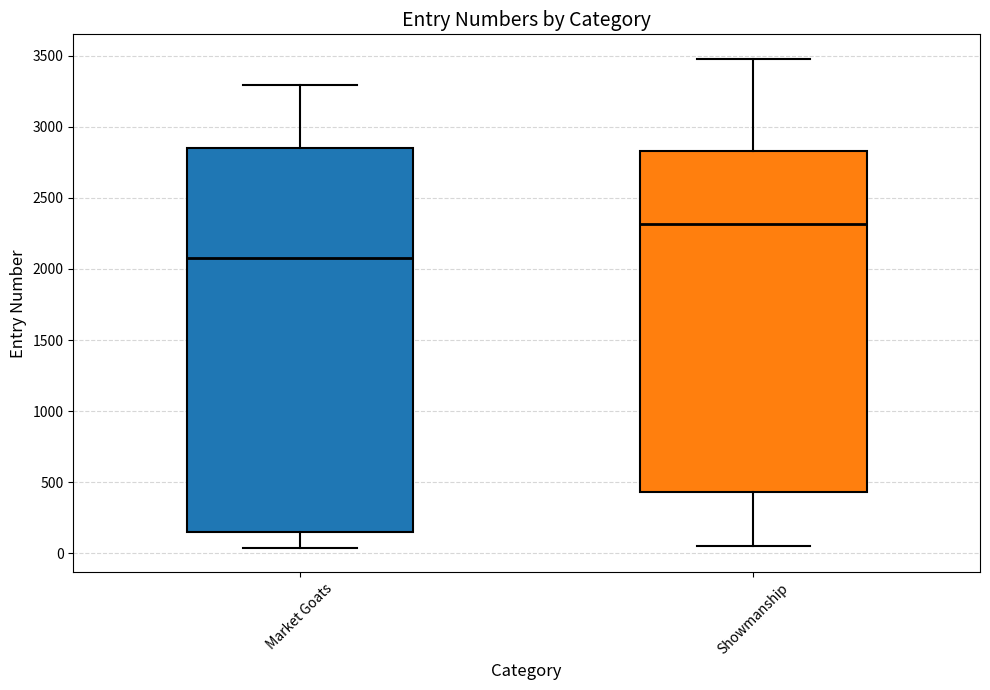

Reading left to right, transcribe this box plot: for each box, give where its median line is, the range the box spans, and where its two whiskers end, as read against the y-axis. The values are not printed on the chart, so give them approximately, as read against the axis.

Market Goats: median 2050, box 150 to 2850, whiskers 50 to 3300
Showmanship: median 2300, box 450 to 2850, whiskers 50 to 3500